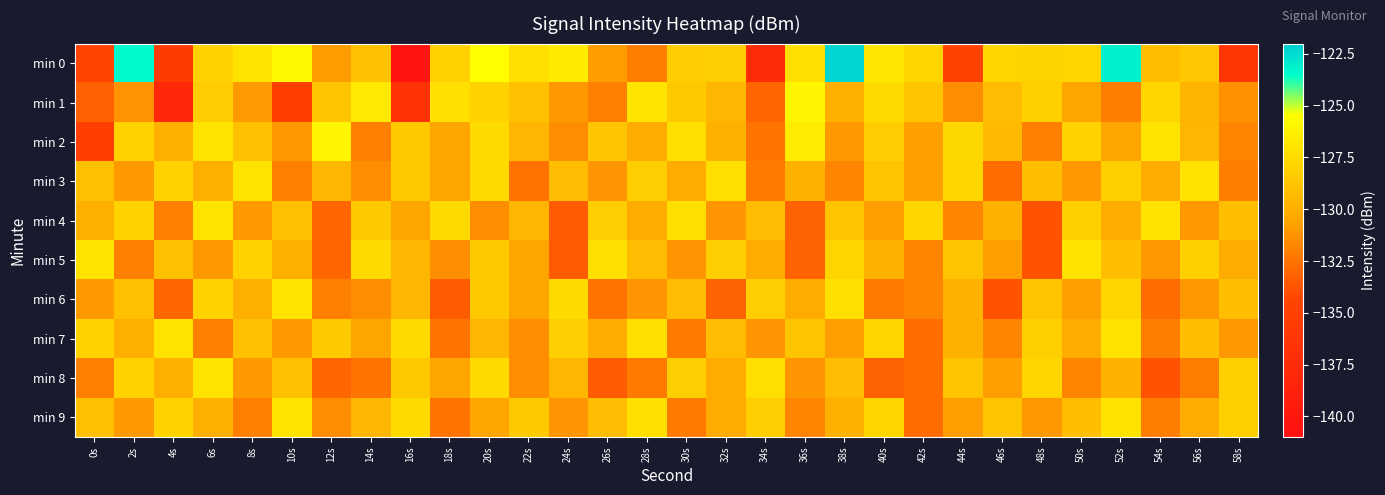

Reading right to left, extract all data points from this chart.

min 0: 58s=-136.2	56s=-128.6	54s=-129.1	52s=-123.1	50s=-127.8	48s=-127.9	46s=-127.9	44s=-134.6	42s=-127.8	40s=-126.9	38s=-122.2	36s=-127.2	34s=-137.2	32s=-128.2	30s=-128.2	28s=-132.0	26s=-130.8	24s=-126.6	22s=-127.3	20s=-125.5	18s=-128.1	16s=-140.2	14s=-129.0	12s=-130.9	10s=-125.9	8s=-126.9	6s=-128.0	4s=-135.6	2s=-123.4	0s=-134.4
min 1: 58s=-131.3	56s=-129.7	54s=-127.8	52s=-132.1	50s=-130.5	48s=-128.1	46s=-129.2	44s=-131.5	42s=-128.8	40s=-127.5	38s=-130.0	36s=-126.0	34s=-133.0	32s=-129.5	30s=-128.5	28s=-127.0	26s=-132.0	24s=-131.0	22s=-129.0	20s=-128.0	18s=-127.2	16s=-136.5	14s=-126.6	12s=-128.7	10s=-135.2	8s=-130.9	6s=-128.3	4s=-138.0	2s=-131.2	0s=-133.3
min 2: 58s=-131.8	56s=-129.5	54s=-127.0	52s=-130.5	50s=-128.0	48s=-132.0	46s=-129.3	44s=-127.7	42s=-130.7	40s=-128.3	38s=-131.0	36s=-126.5	34s=-132.5	32s=-129.8	30s=-127.2	28s=-130.2	26s=-128.8	24s=-131.5	22s=-129.5	20s=-127.5	18s=-130.5	16s=-128.5	14s=-132.0	12s=-126.0	10s=-131.0	8s=-129.0	6s=-127.0	4s=-130.0	2s=-128.0	0s=-135.0
min 3: 58s=-132.1	56s=-127.1	54s=-130.1	52s=-128.1	50s=-131.1	48s=-129.1	46s=-132.8	44s=-127.8	42s=-130.8	40s=-128.8	38s=-131.8	36s=-129.8	34s=-132.2	32s=-127.2	30s=-130.2	28s=-128.2	26s=-131.2	24s=-129.2	22s=-132.5	20s=-127.5	18s=-130.5	16s=-128.5	14s=-131.5	12s=-129.5	10s=-132.0	8s=-127.0	6s=-130.0	4s=-128.0	2s=-131.0	0s=-129.0
min 4: 58s=-129.1	56s=-131.1	54s=-127.1	52s=-130.1	50s=-128.1	48s=-133.8	46s=-129.8	44s=-131.8	42s=-127.8	40s=-130.8	38s=-128.8	36s=-133.2	34s=-129.2	32s=-131.2	30s=-127.2	28s=-130.2	26s=-128.2	24s=-133.5	22s=-129.5	20s=-131.5	18s=-127.5	16s=-130.5	14s=-128.5	12s=-133.0	10s=-129.0	8s=-131.0	6s=-127.0	4s=-132.0	2s=-128.0	0s=-130.0
min 5: 58s=-130.1	56s=-128.1	54s=-131.1	52s=-129.1	50s=-127.1	48s=-133.8	46s=-130.8	44s=-128.8	42s=-131.8	40s=-129.8	38s=-127.8	36s=-133.2	34s=-130.2	32s=-128.2	30s=-131.2	28s=-129.2	26s=-127.2	24s=-133.5	22s=-130.5	20s=-128.5	18s=-131.5	16s=-129.5	14s=-127.5	12s=-133.0	10s=-130.0	8s=-128.0	6s=-131.0	4s=-129.0	2s=-132.0	0s=-127.0
min 6: 58s=-129.1	56s=-131.1	54s=-132.8	52s=-127.8	50s=-130.8	48s=-128.8	46s=-133.8	44s=-129.8	42s=-131.8	40s=-132.2	38s=-127.2	36s=-130.2	34s=-128.2	32s=-133.2	30s=-129.2	28s=-131.2	26s=-132.5	24s=-127.5	22s=-130.5	20s=-128.5	18s=-133.5	16s=-129.5	14s=-131.5	12s=-132.0	10s=-127.0	8s=-130.0	6s=-128.0	4s=-133.0	2s=-129.0	0s=-131.0
min 7: 58s=-131.1	56s=-129.1	54s=-132.1	52s=-127.1	50s=-130.1	48s=-128.1	46s=-131.8	44s=-129.8	42s=-132.8	40s=-127.8	38s=-130.8	36s=-128.8	34s=-131.2	32s=-129.2	30s=-132.2	28s=-127.2	26s=-130.2	24s=-128.2	22s=-131.5	20s=-129.5	18s=-132.5	16s=-127.5	14s=-130.5	12s=-128.5	10s=-131.0	8s=-129.0	6s=-132.0	4s=-127.0	2s=-130.0	0s=-128.0
min 8: 58s=-128.1	56s=-132.1	54s=-133.8	52s=-129.8	50s=-131.8	48s=-127.8	46s=-130.8	44s=-128.8	42s=-132.8	40s=-133.2	38s=-129.2	36s=-131.2	34s=-127.2	32s=-130.2	30s=-128.2	28s=-132.2	26s=-133.5	24s=-129.5	22s=-131.5	20s=-127.5	18s=-130.5	16s=-128.5	14s=-132.5	12s=-133.0	10s=-129.0	8s=-131.0	6s=-127.0	4s=-130.0	2s=-128.0	0s=-132.0
min 9: 58s=-128.1	56s=-130.1	54s=-132.1	52s=-127.1	50s=-129.1	48s=-131.1	46s=-128.8	44s=-130.8	42s=-132.8	40s=-127.8	38s=-129.8	36s=-131.8	34s=-128.2	32s=-130.2	30s=-132.2	28s=-127.2	26s=-129.2	24s=-131.2	22s=-128.5	20s=-130.5	18s=-132.5	16s=-127.5	14s=-129.5	12s=-131.5	10s=-127.0	8s=-132.0	6s=-130.0	4s=-128.0	2s=-131.0	0s=-129.0